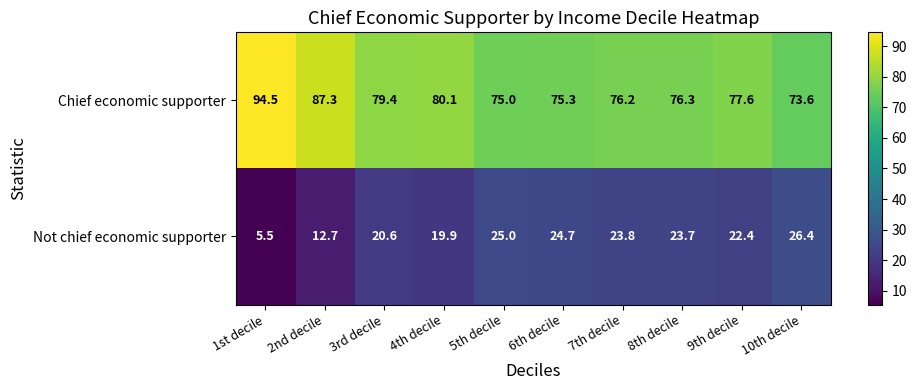

What is the maximum value for Chief economic supporter?

94.5